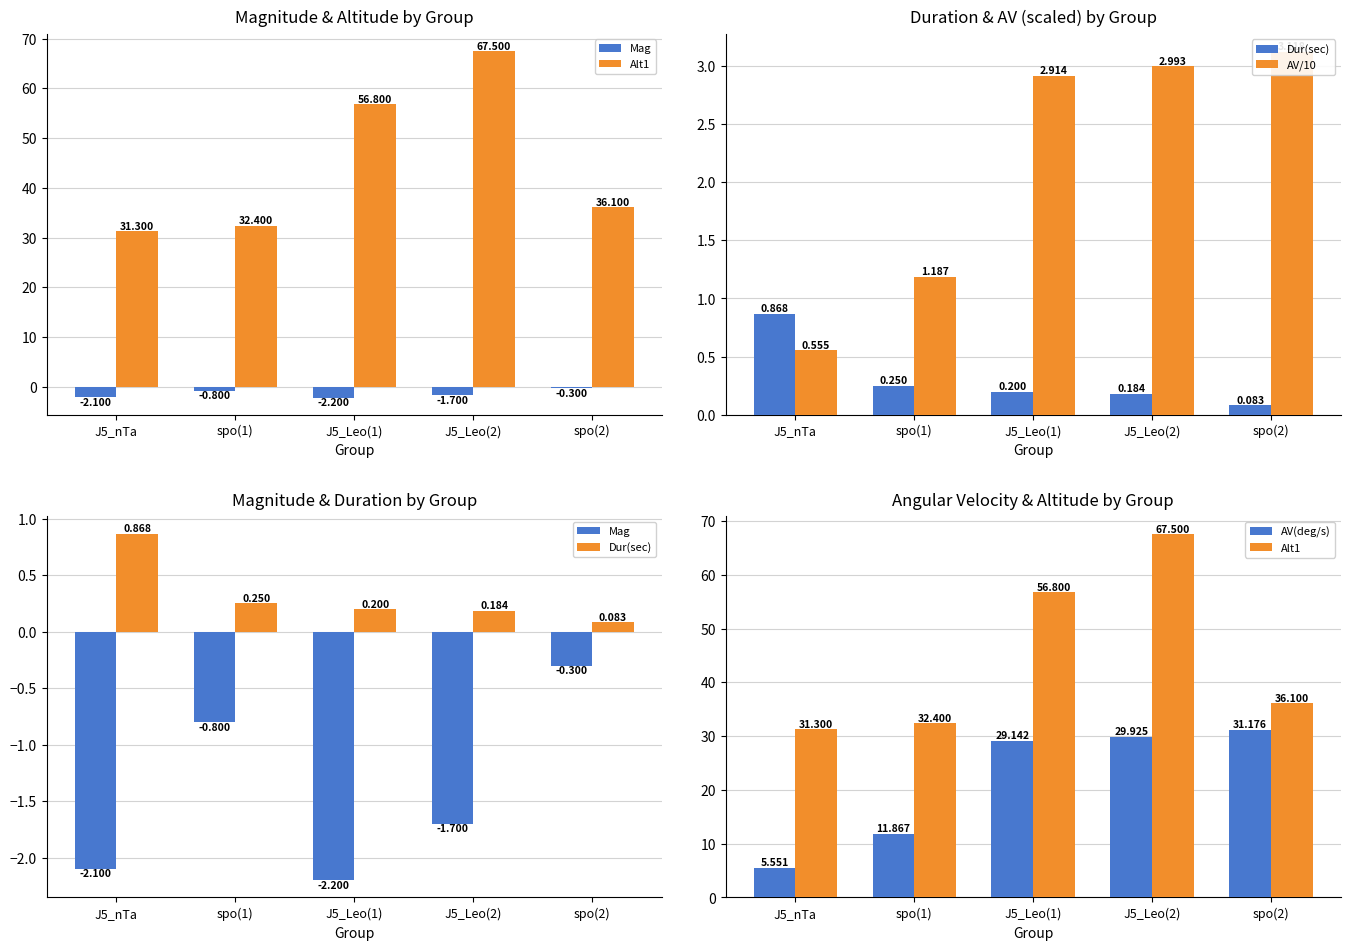

At which label is Dur(sec) closest to 0?

spo(2)